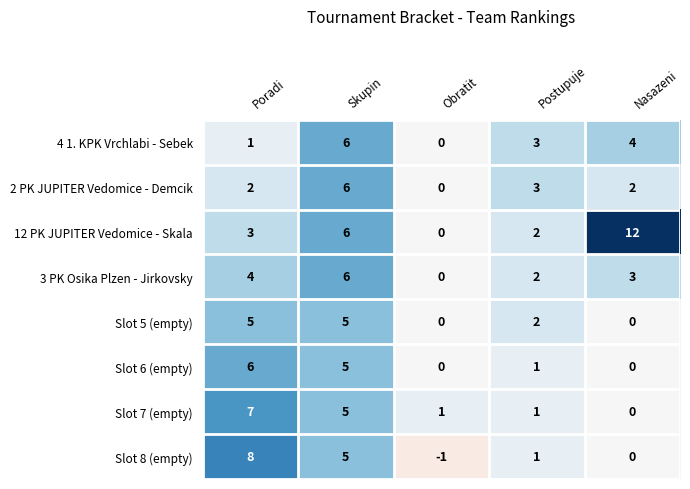

What is the sum of all Slot 8 (empty) values?

13